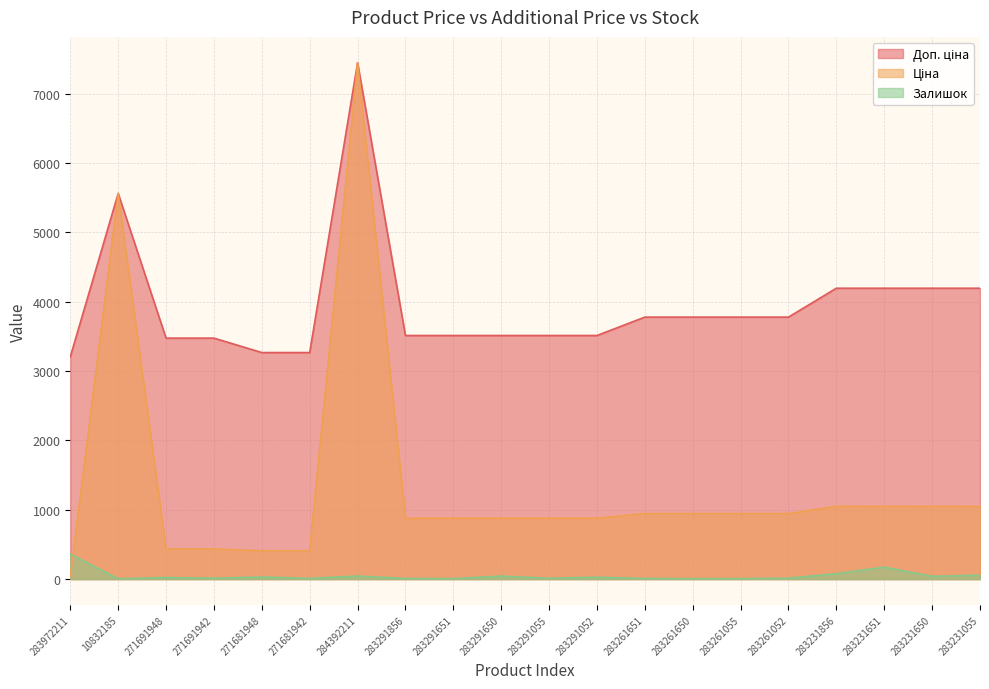

Which category has the lowest value across all series?

10832185